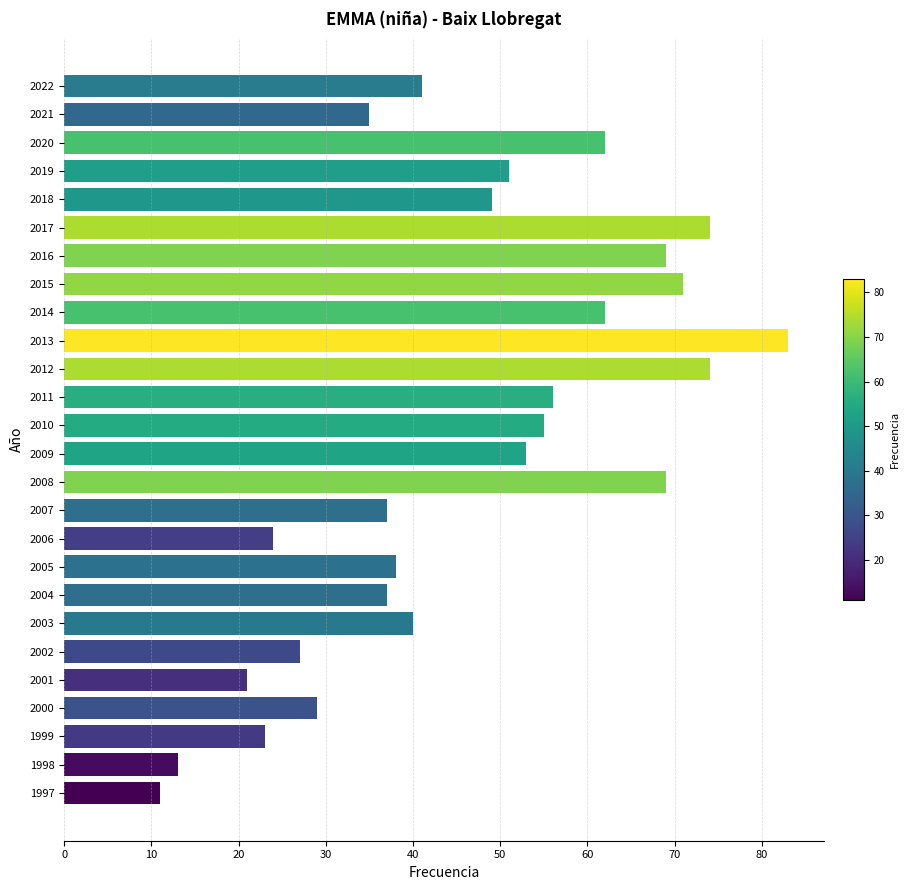

Where is the data nearest to the value 47?

2018